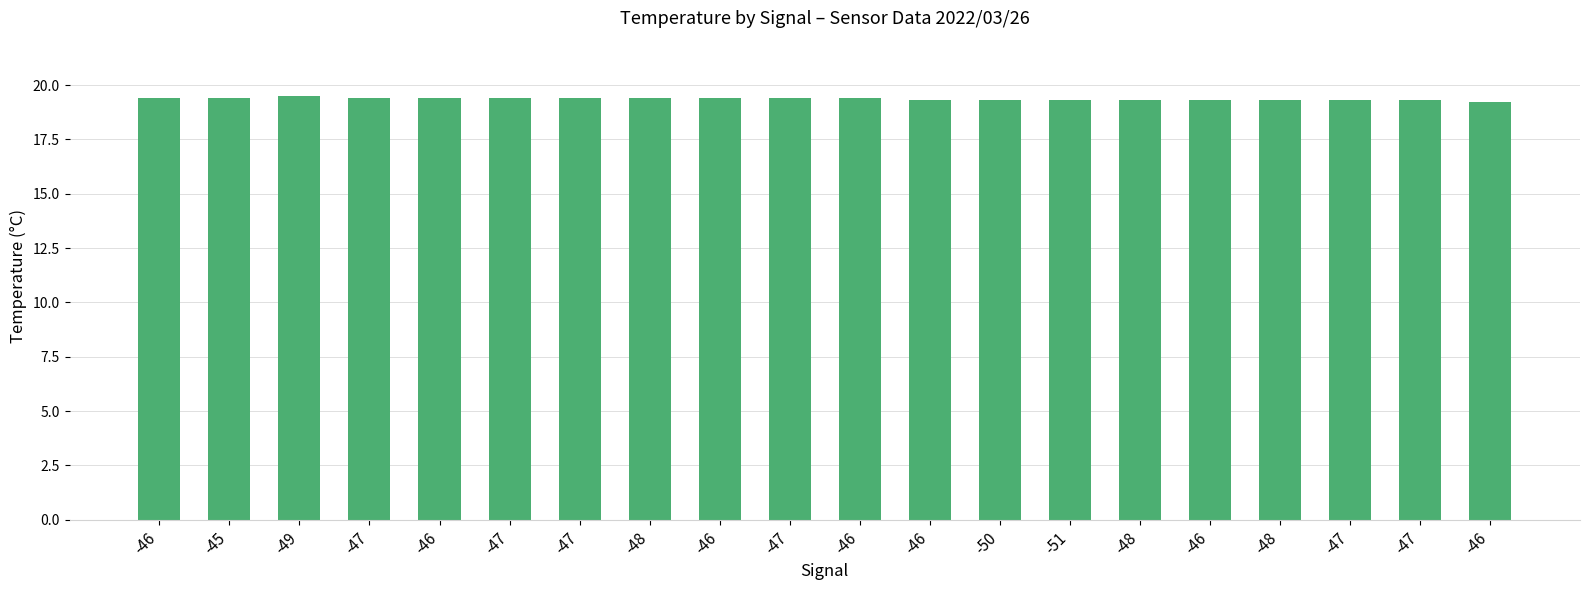

Where is the data nearest to the value 19?

-46